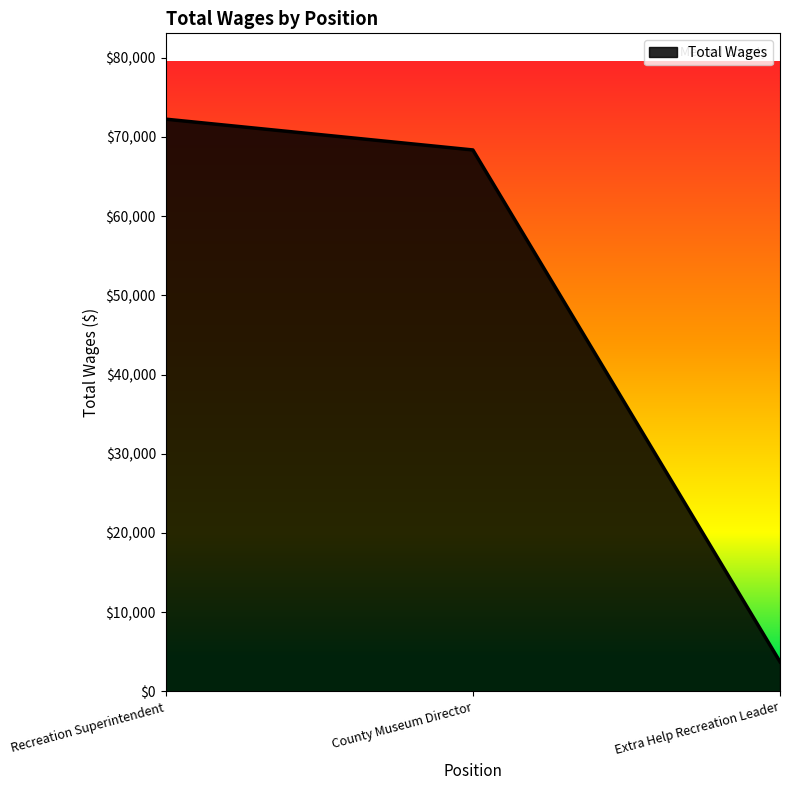

What is the change in value from County Museum Director to Extra Help Recreation Leader?

-64617